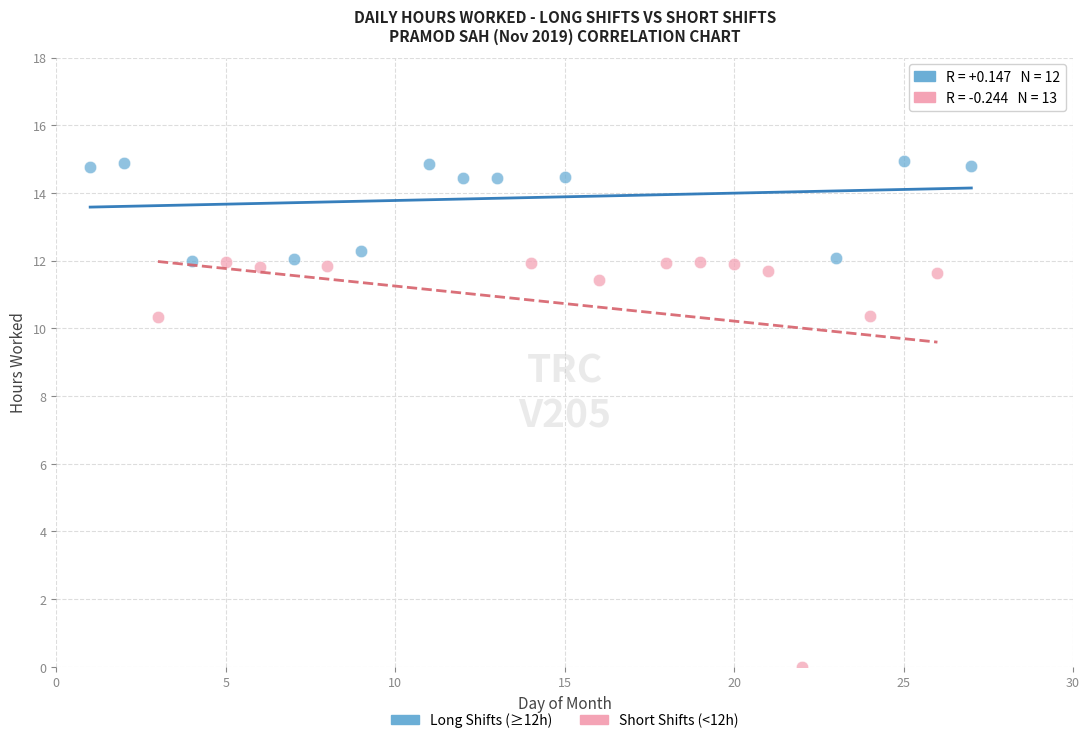

What are all the series names shown in the legend?

Long Shifts (≥12h), Short Shifts (<12h)